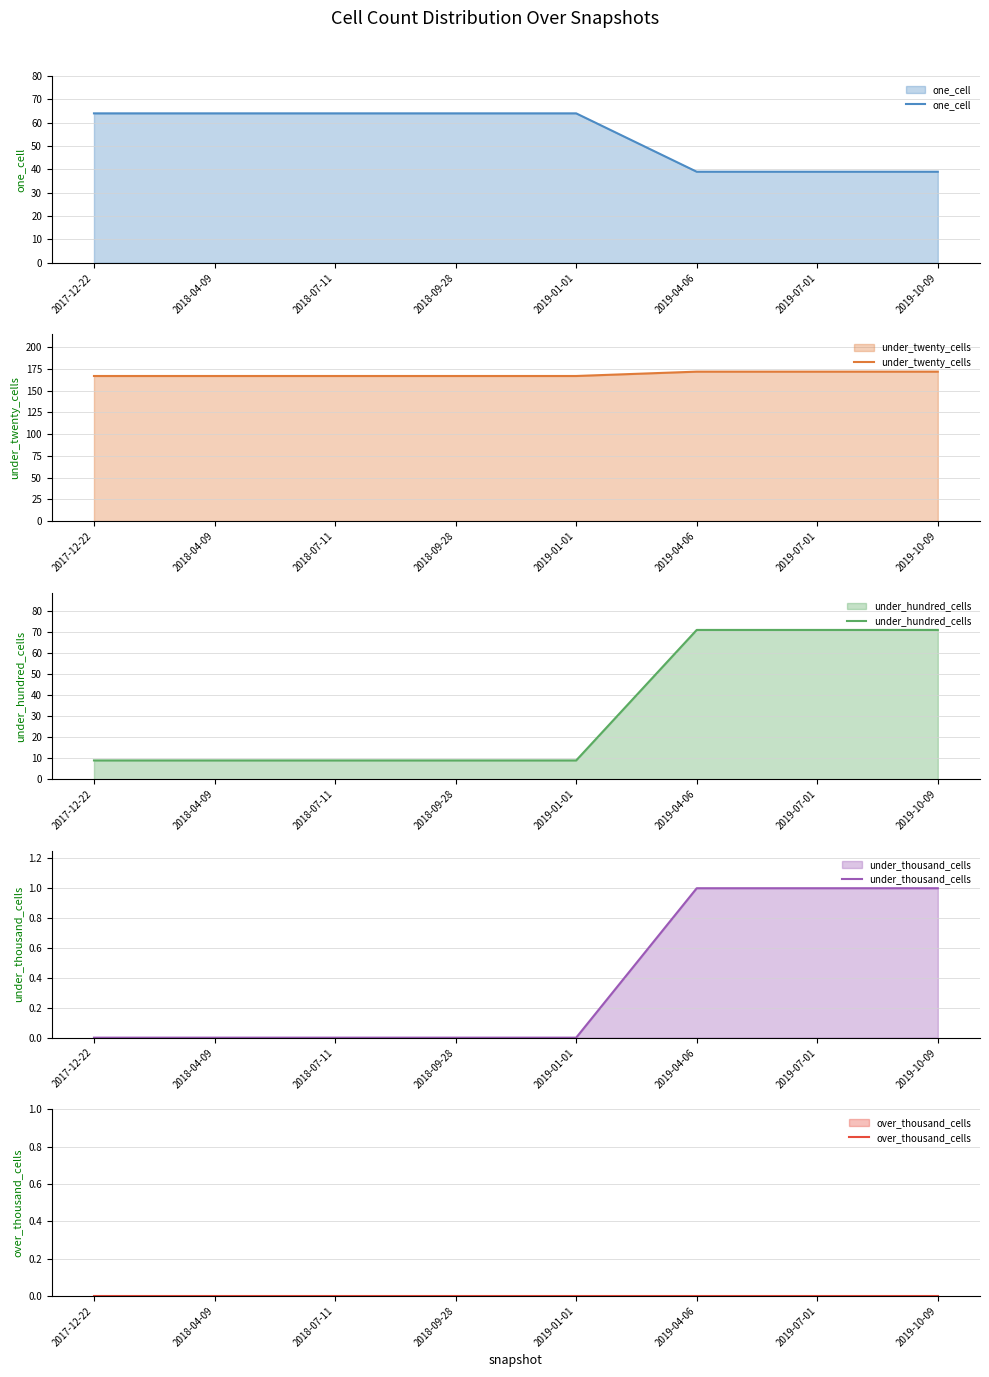

Which category has the highest value across all series?

2019-04-06